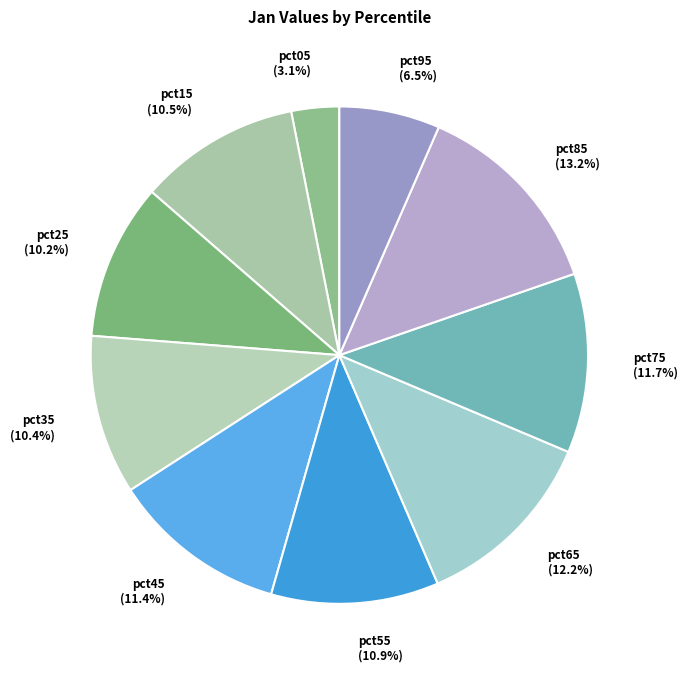

Does pct35 represent more than half of the total?

No